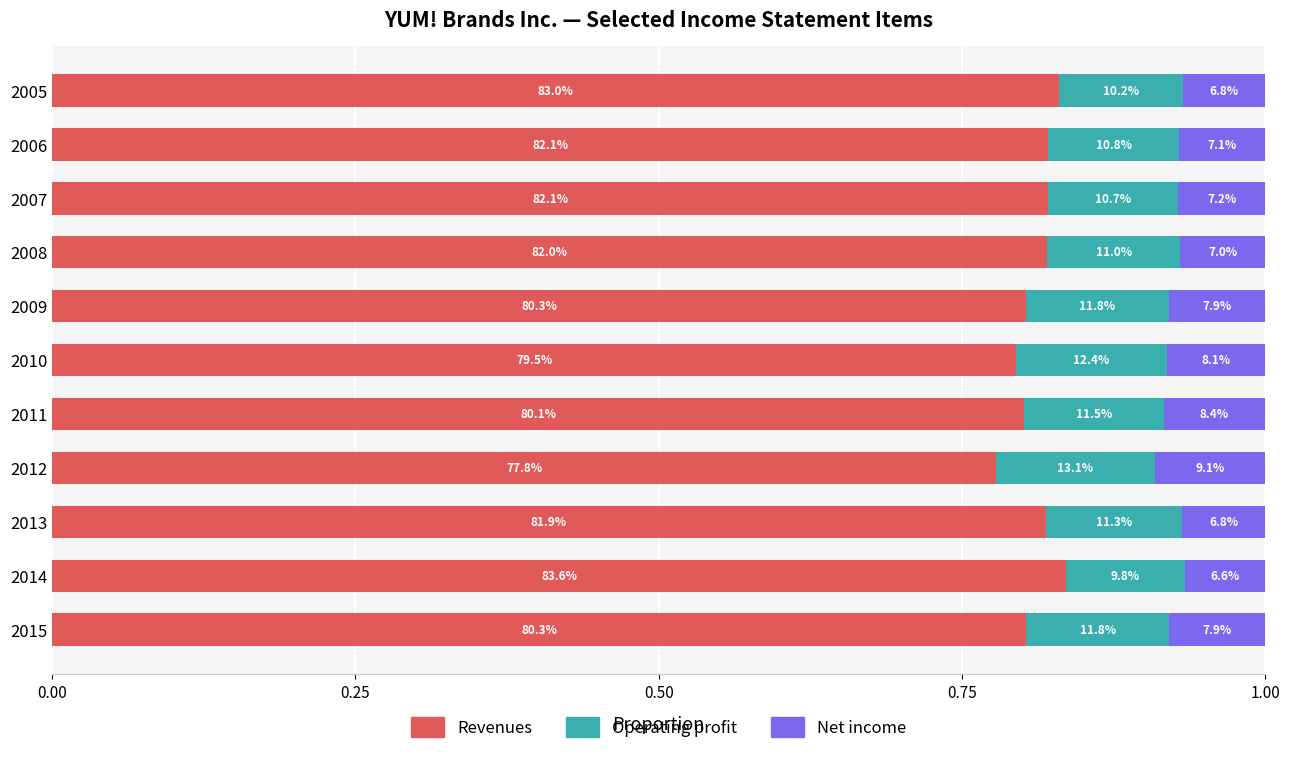

How many bars are there in total?

33